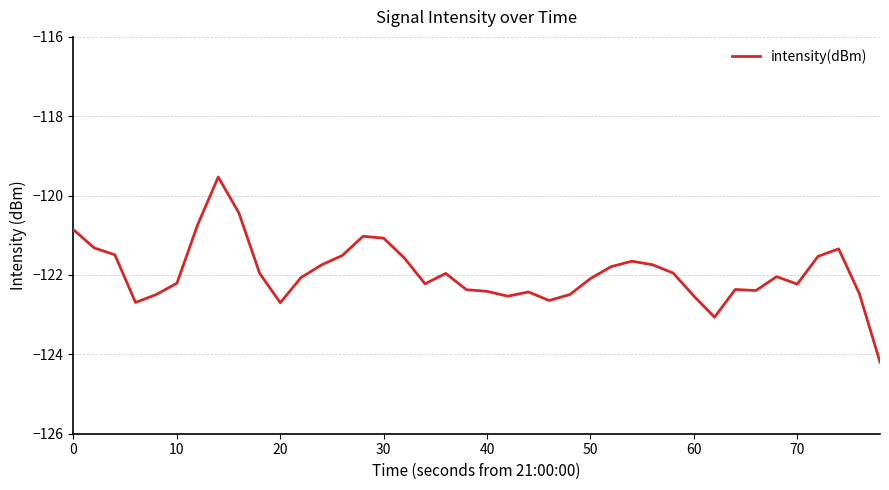

What is the maximum value shown in the chart?

-119.5